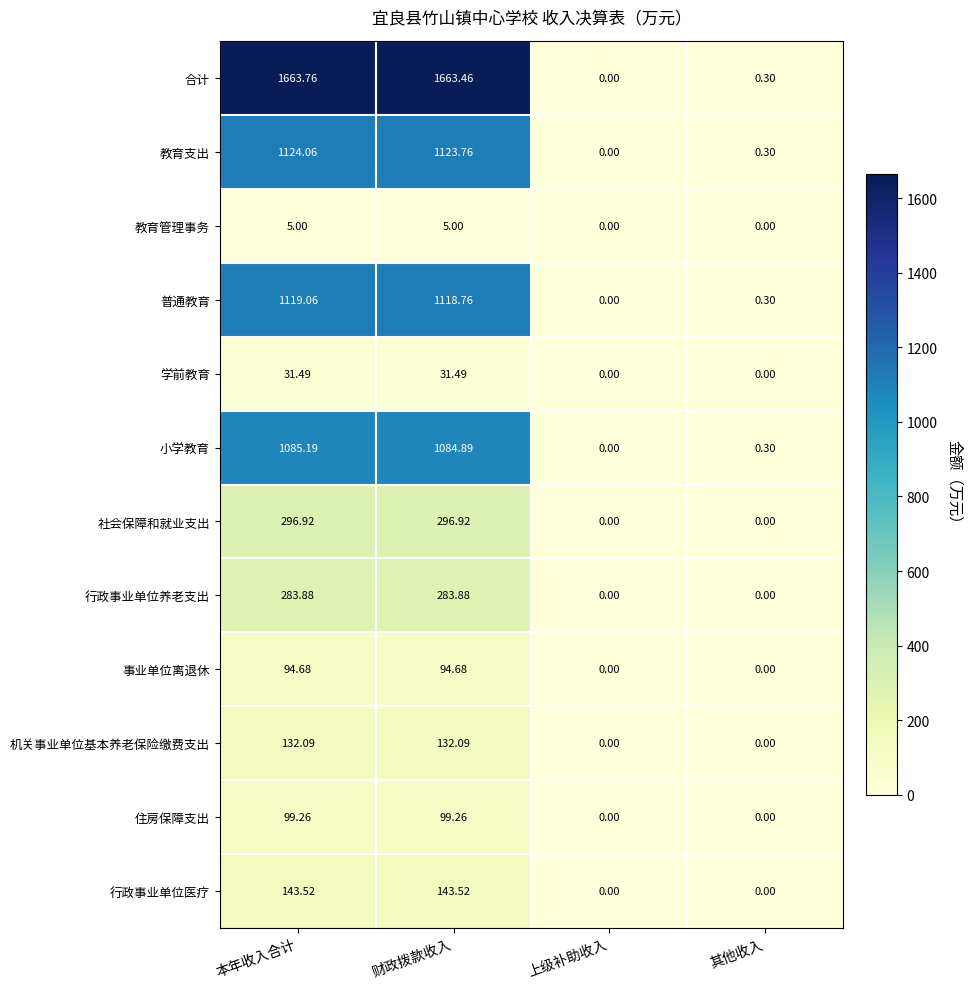

Which series has the largest total across all categories?

合计